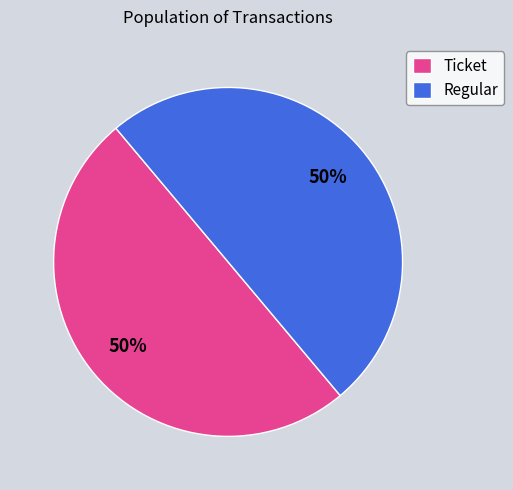

How many segments does this pie chart have?

2